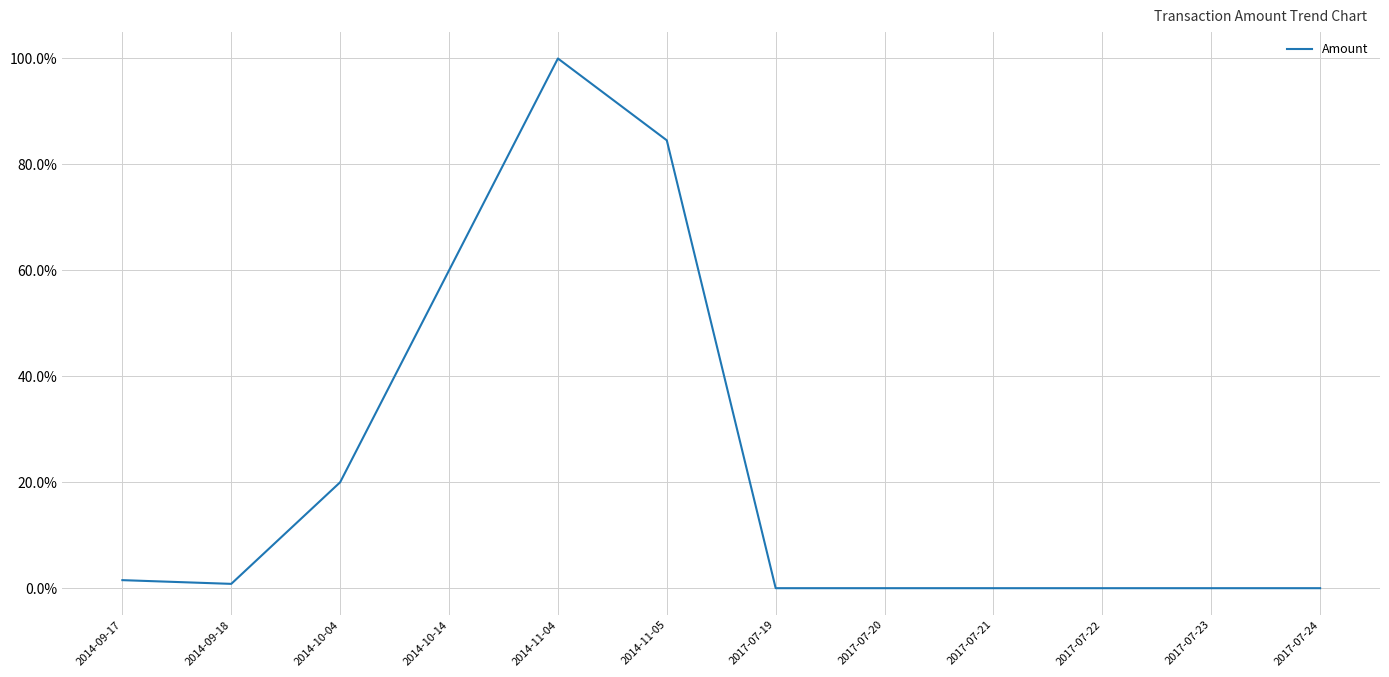

Is this an area chart (filled region under the line)?

No